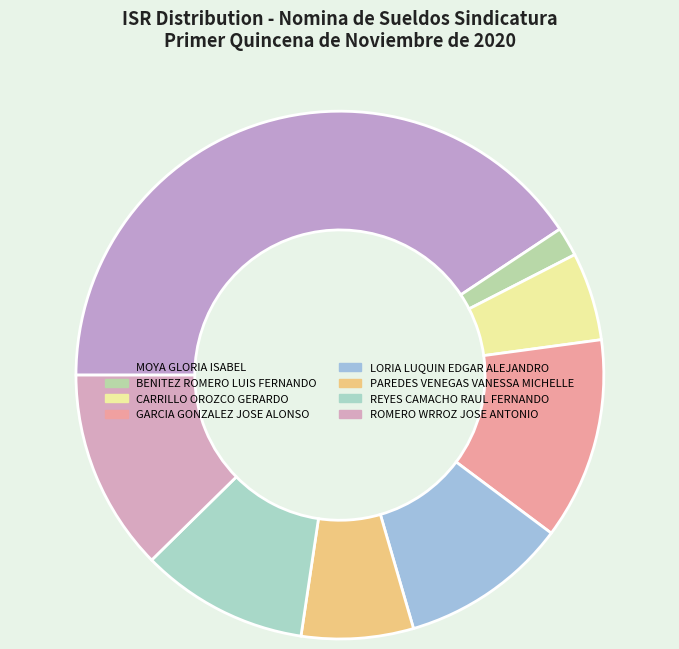

Which has a higher value, BENITEZ ROMERO LUIS FERNANDO or REYES CAMACHO RAUL FERNANDO?

REYES CAMACHO RAUL FERNANDO